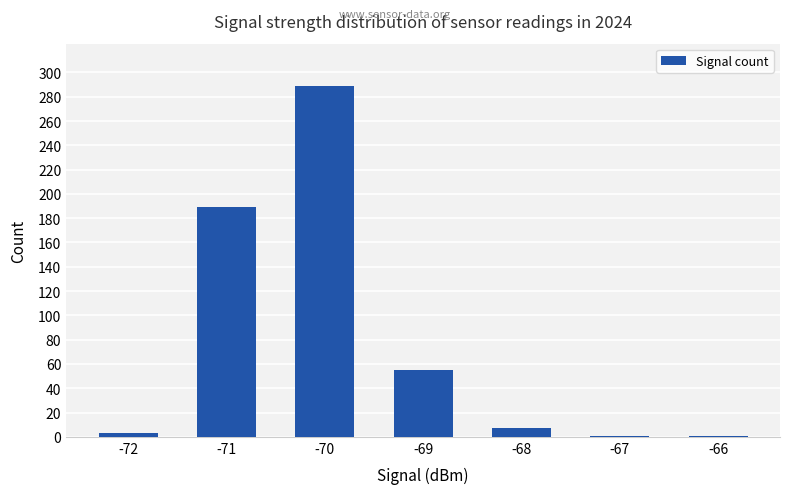

Are the bars grouped side by side (vs. stacked)?

No